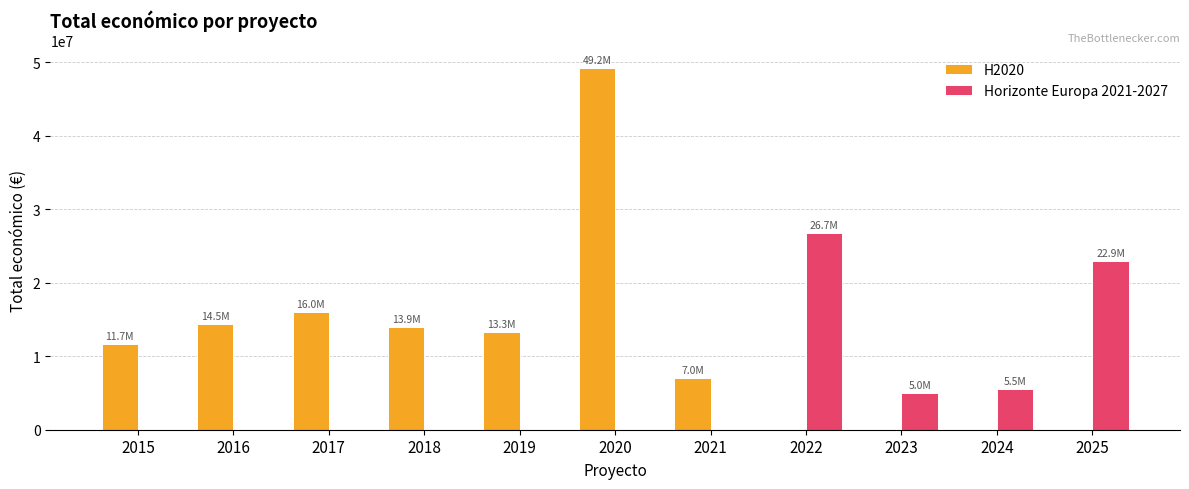

Reading right to left, what are all the values shown in this chart?

H2020: 0	0	0	0	6999688	49199724	13268756	13922841	15999224	14450106	11681556
Horizonte Europa 2021-2027: 22945790	5489475	4998268	26747454	0	0	0	0	0	0	0